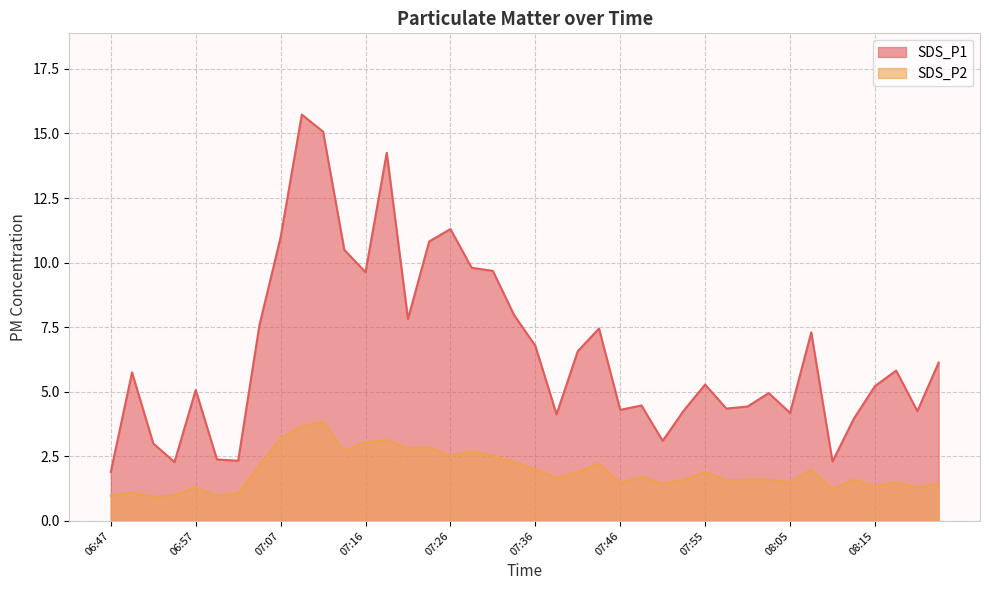

List the series in order of their overall mean, lowest first.

SDS_P2, SDS_P1